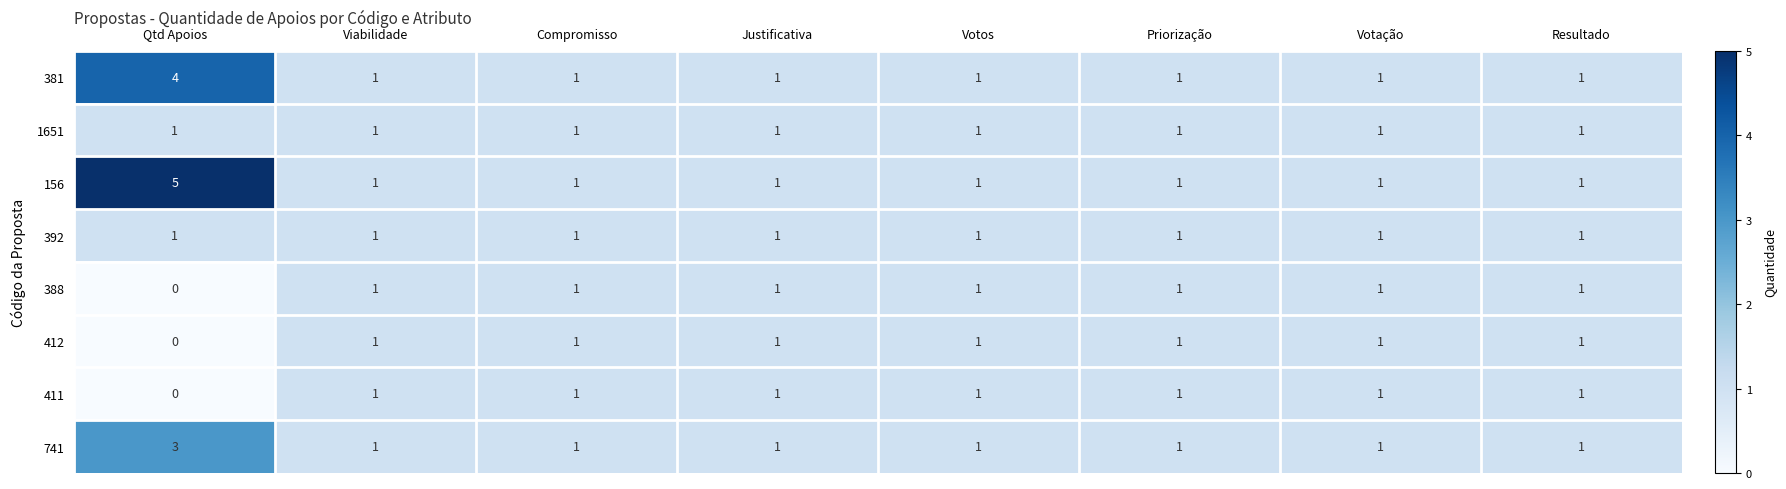

Count the 381 values in the range 1 to 2.

7